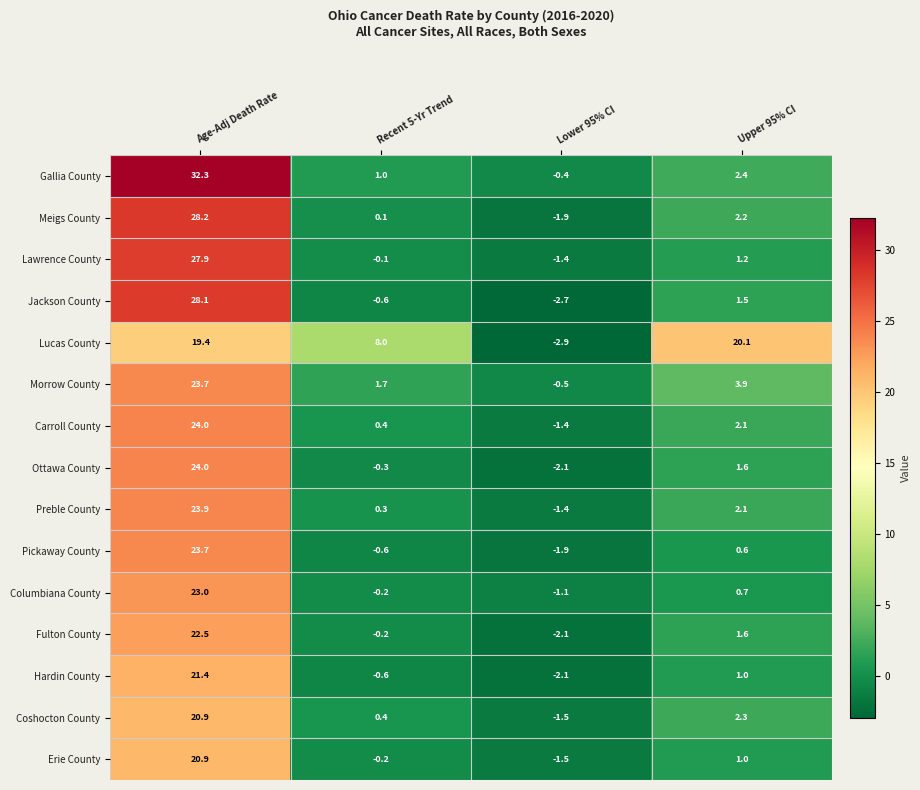

The Jackson County series shows 28.1 at Age-Adj Death Rate. True or false?

True